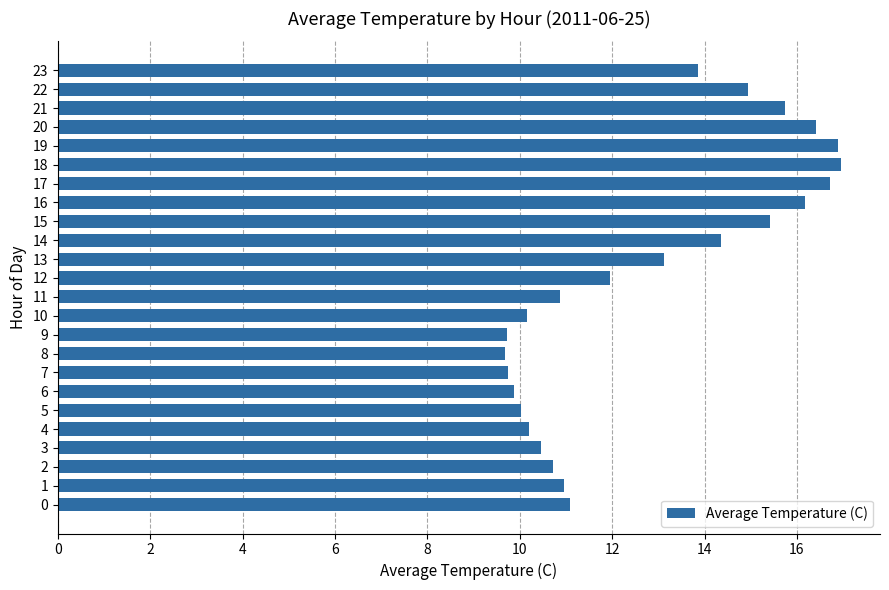

Does the chart contain stacked bars?

No